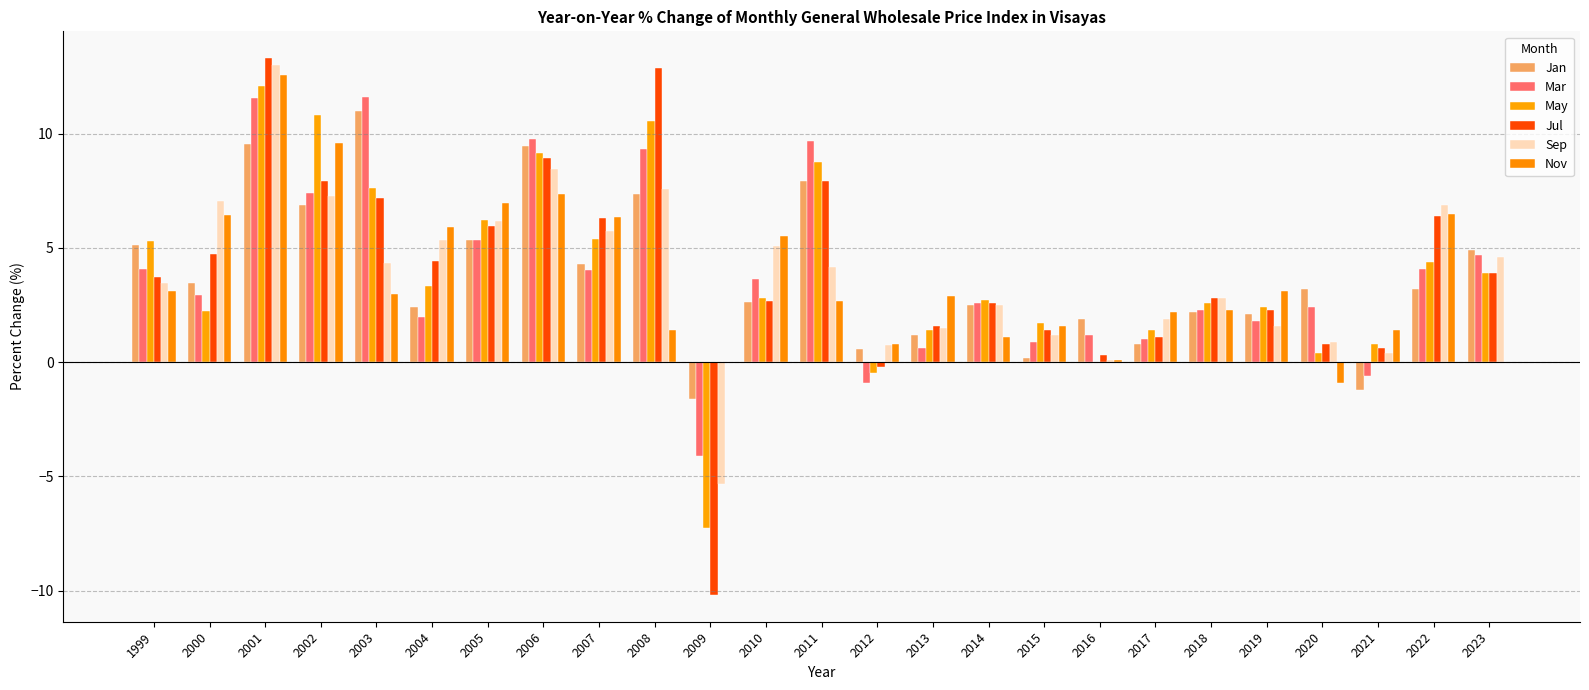

The value of Jan at 2008 is 7.4. True or false?

True